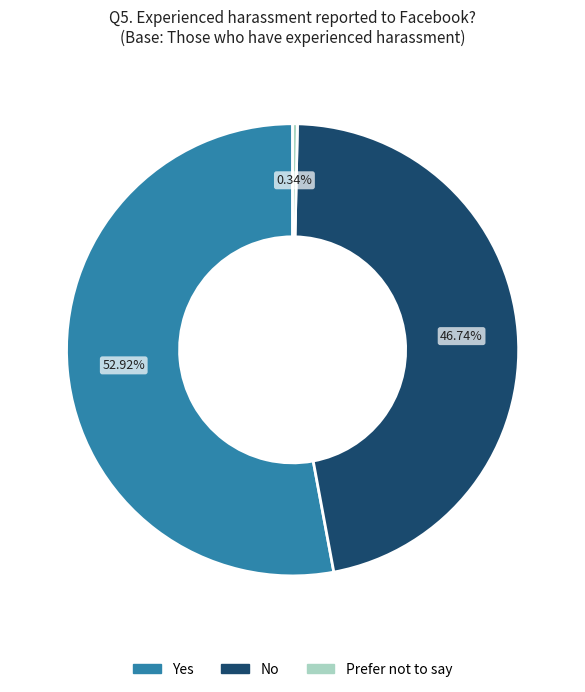

Approximately how many times larger is the value at No compared to Yes?

0.9